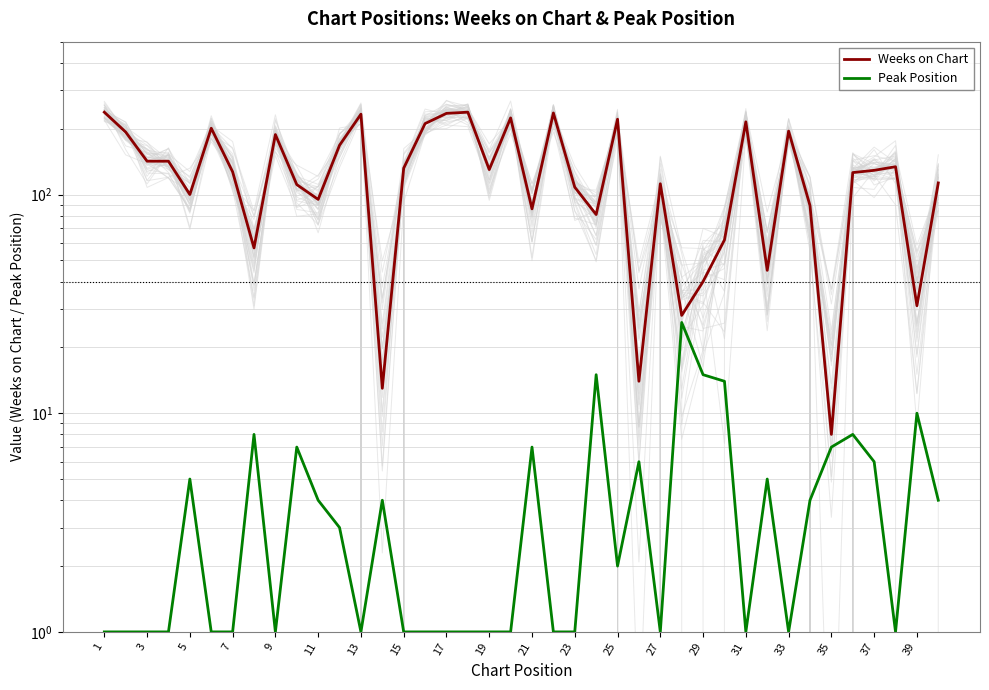

True or false: Weeks on Chart and Peak Position intersect in this chart.

False